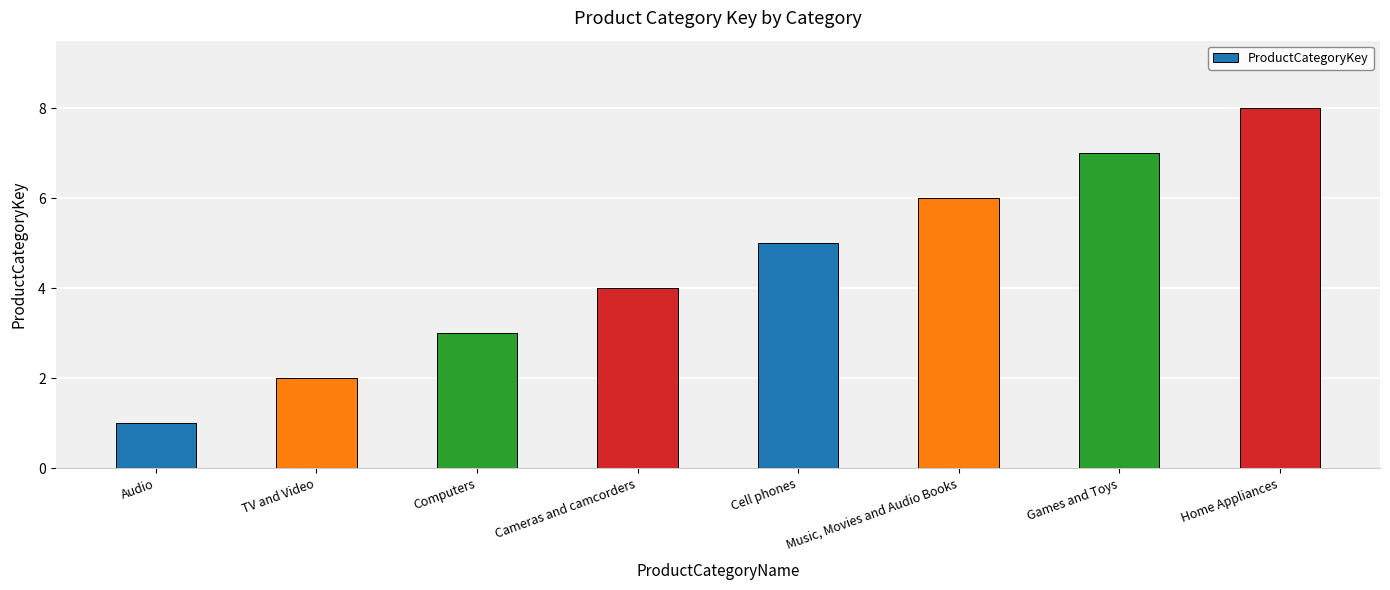

What value does the data have at Games and Toys?

7